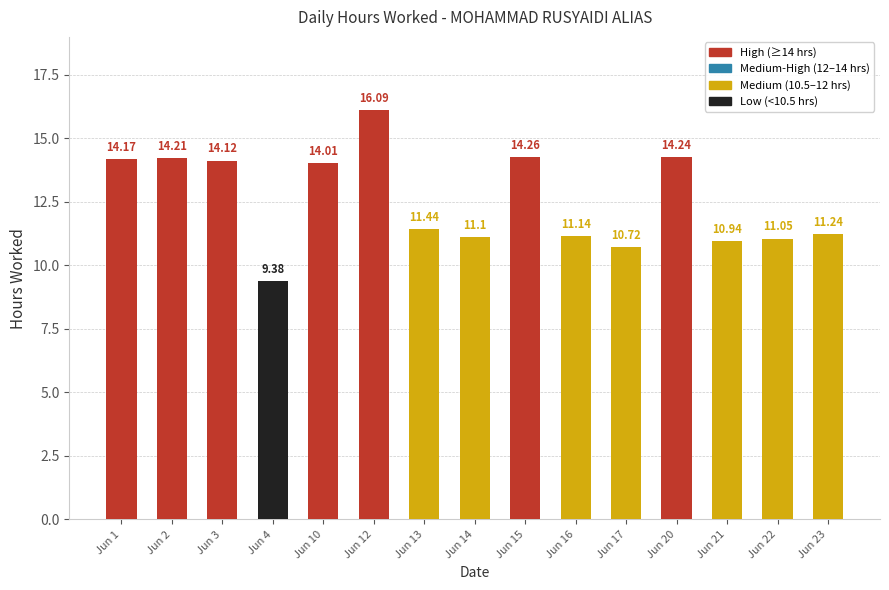

Rank the categories by value from lowest to highest.

Jun 4, Jun 17, Jun 21, Jun 22, Jun 14, Jun 16, Jun 23, Jun 13, Jun 10, Jun 3, Jun 1, Jun 2, Jun 20, Jun 15, Jun 12